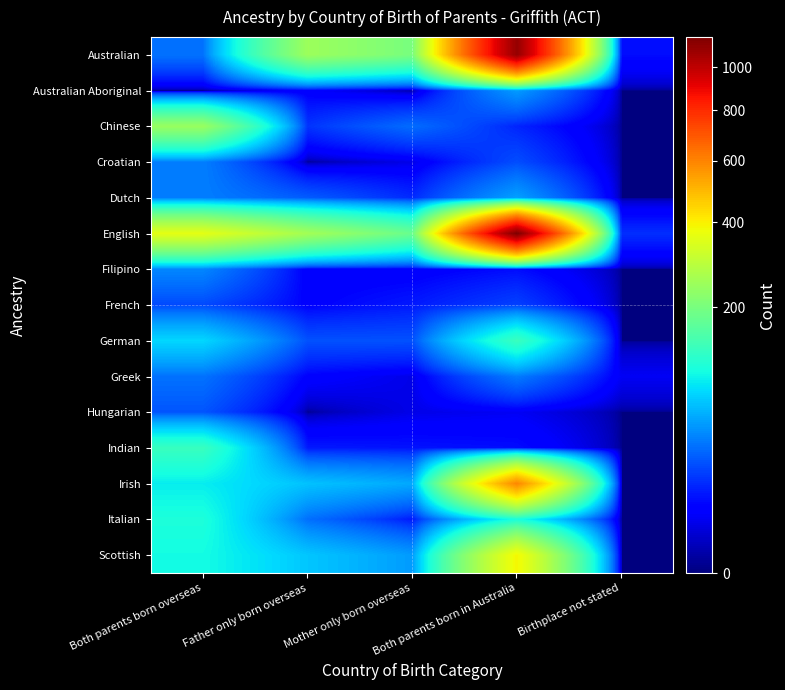

Which series has the widest spread of values?

English